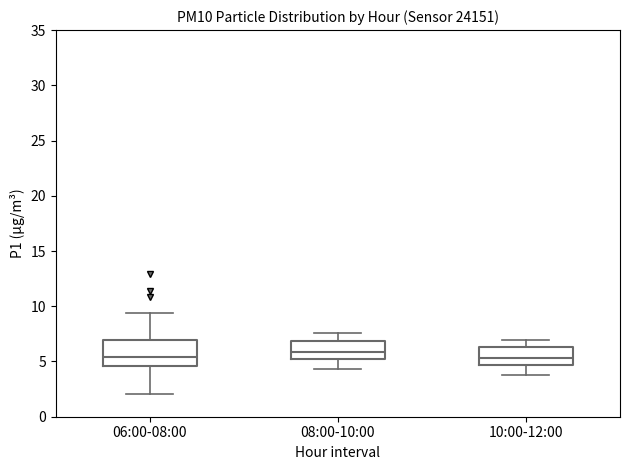

Reading left to right, transcribe this box plot: for each box, give where its median line is, the range the box spans, and where its two whiskers end, as read against the y-axis. The values are not printed on the chart, so give them approximately, as read against the axis.

06:00-08:00: median 5.5, box 4.5 to 7.0, whiskers 2.0 to 9.5
08:00-10:00: median 6.0, box 5.0 to 7.0, whiskers 4.5 to 7.5
10:00-12:00: median 5.5, box 4.5 to 6.5, whiskers 4.0 to 7.0